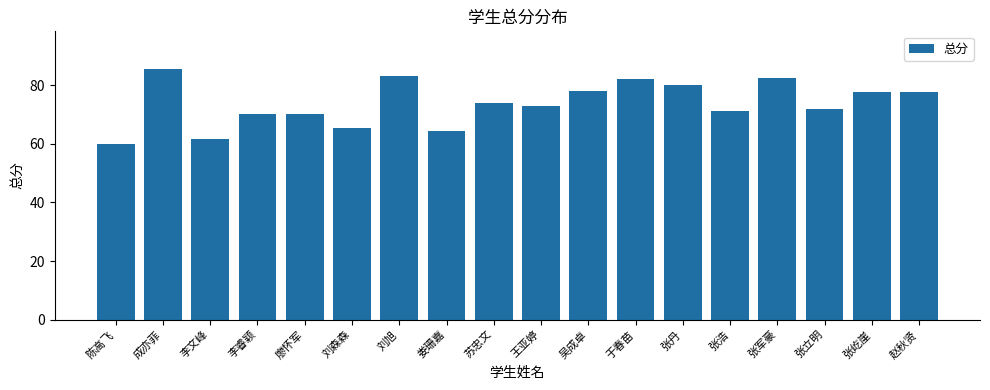

At which label is the value closest to 72?

张立明